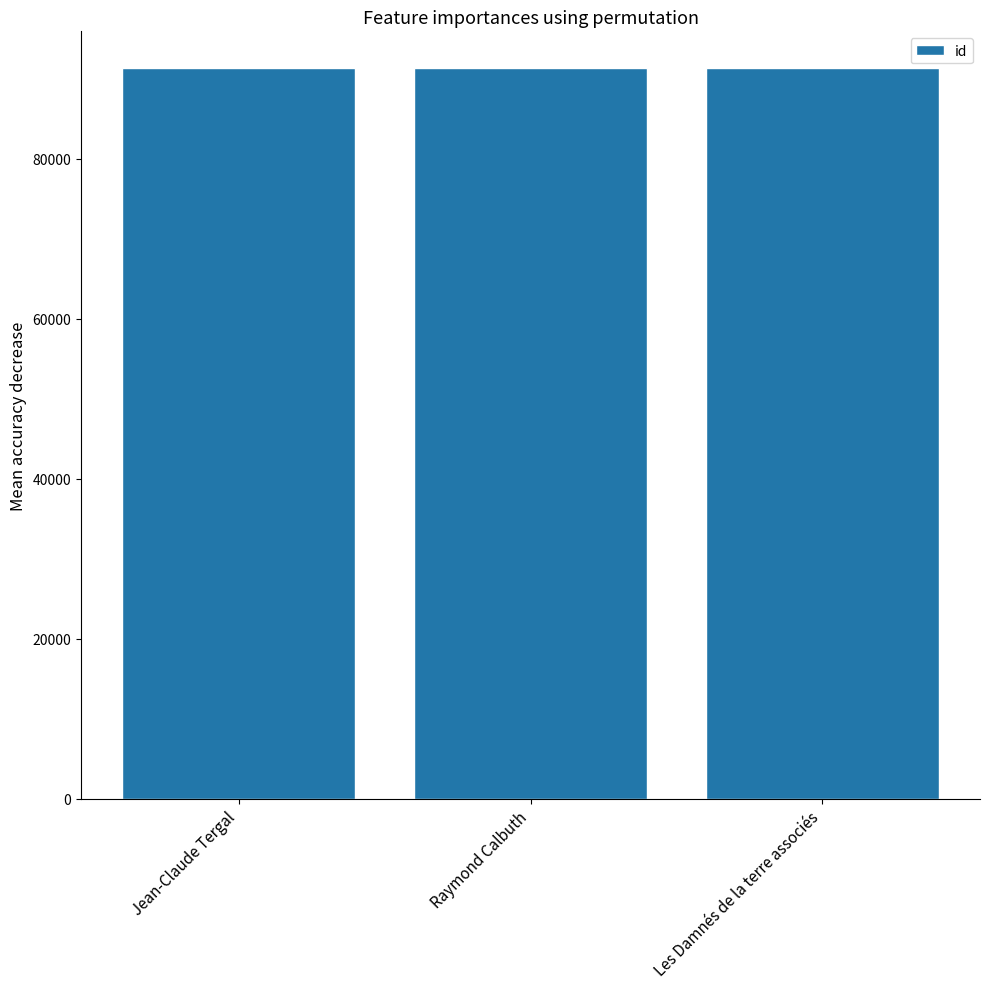

The value at Les Damnés de la terre associés is 91355. True or false?

True